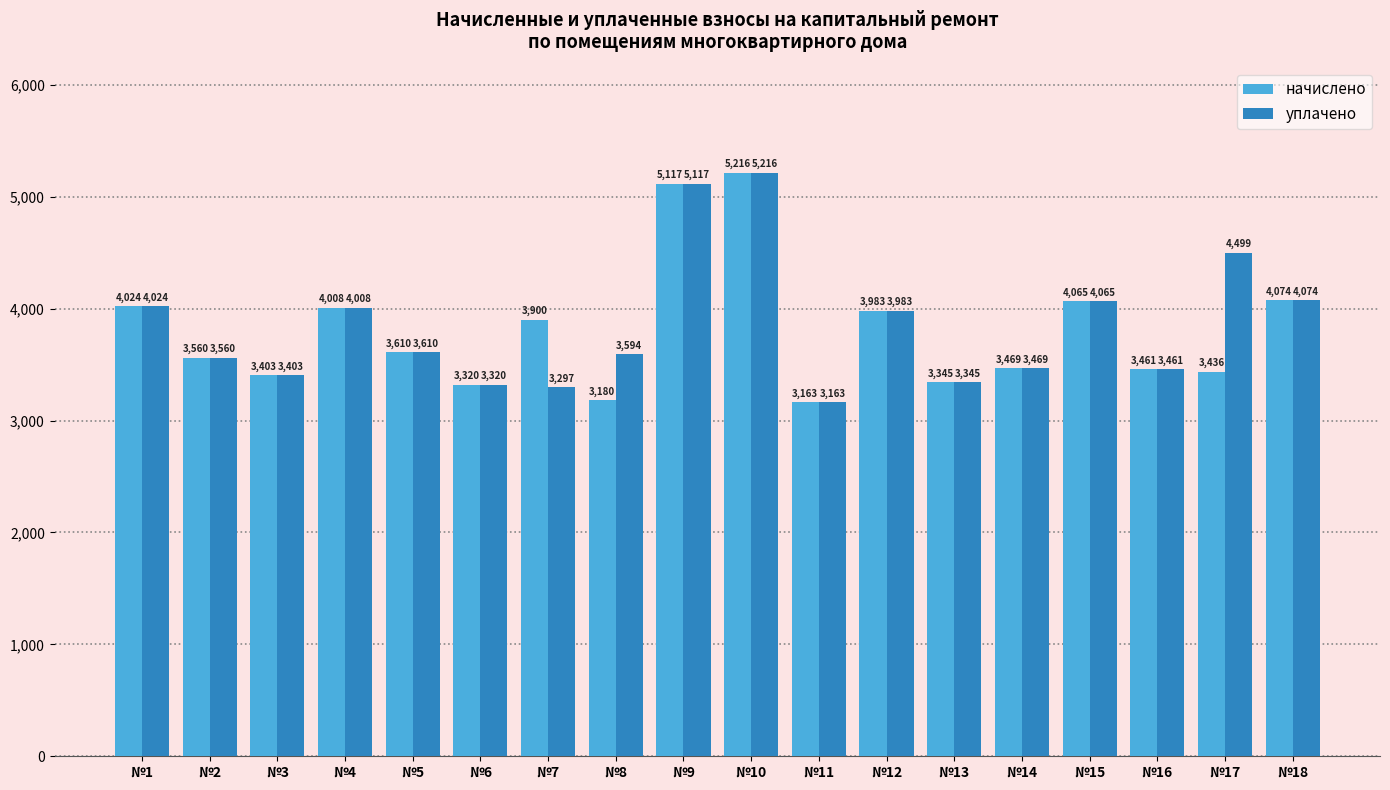

At which label does уплачено first exceed 3610?

№1